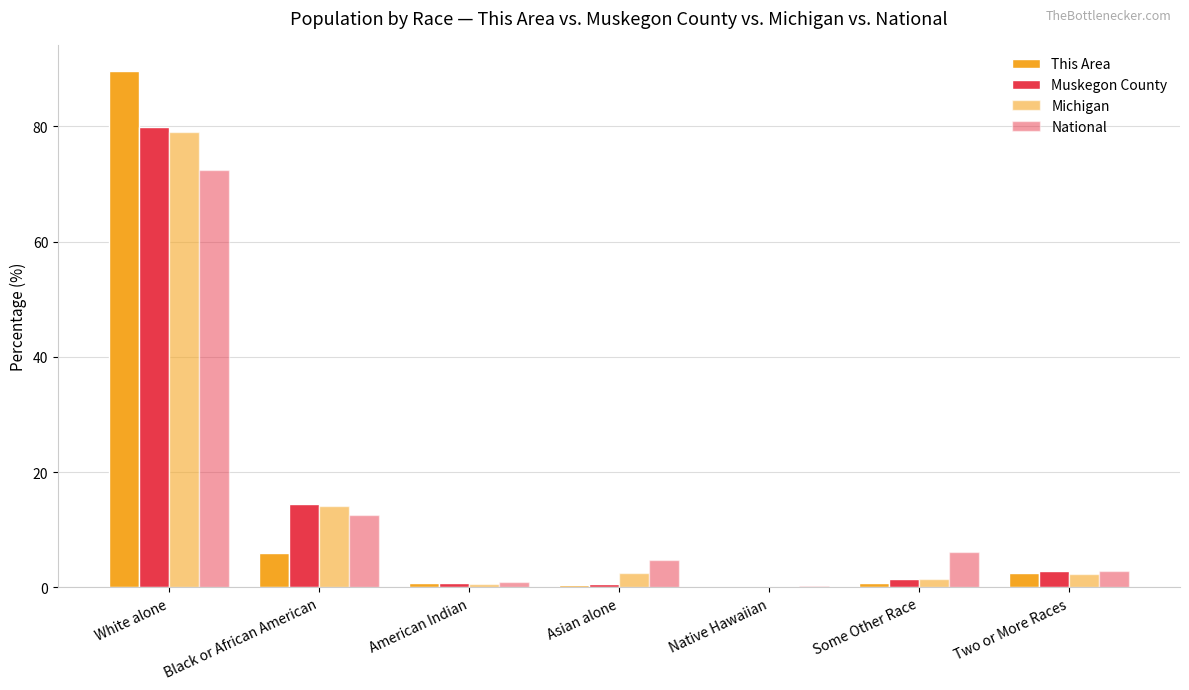

Are the bars horizontal?

No